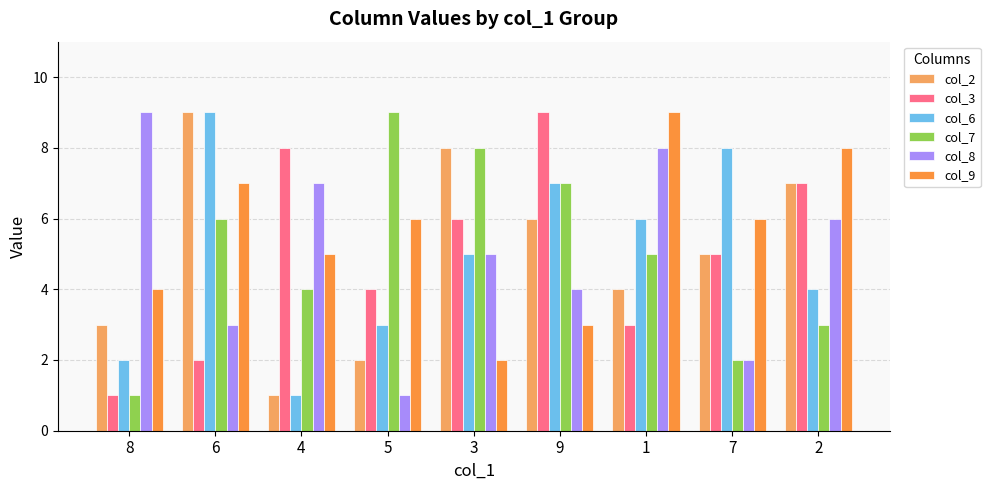

Is the value of col_3 at 3 greater than the value of col_6 at 6?

No